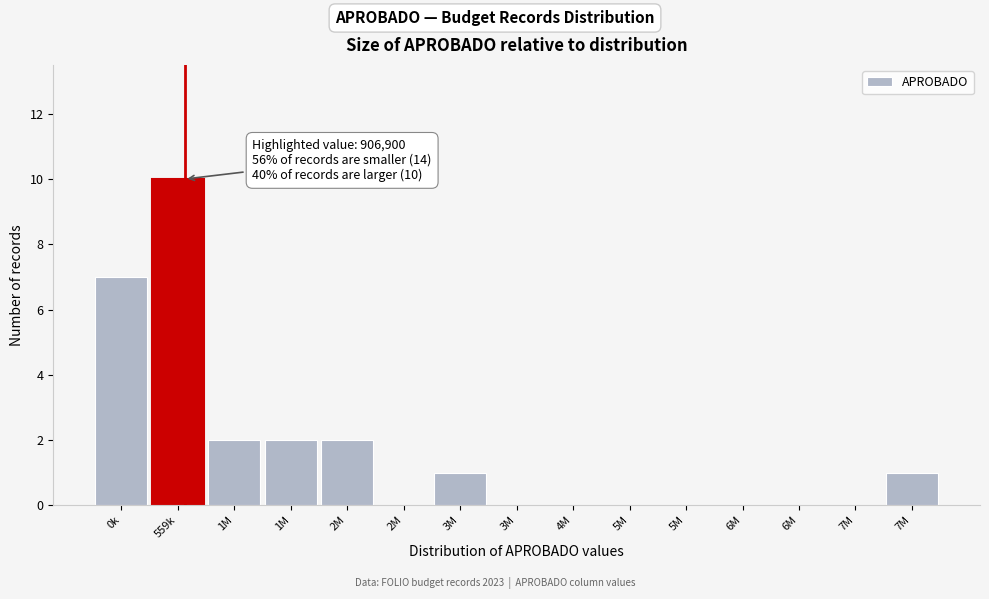

How many categories are shown in the chart?

15